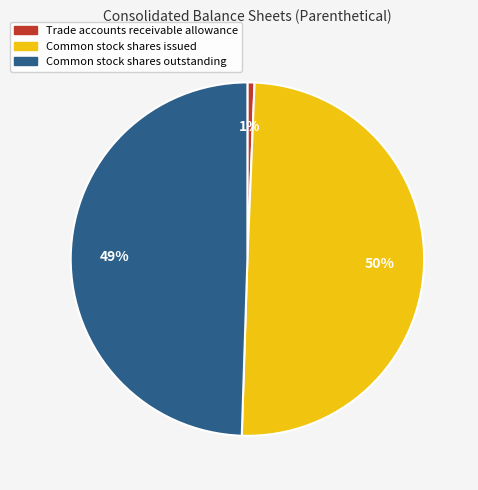

What is the smallest slice in the pie chart?

Trade accounts receivable allowance